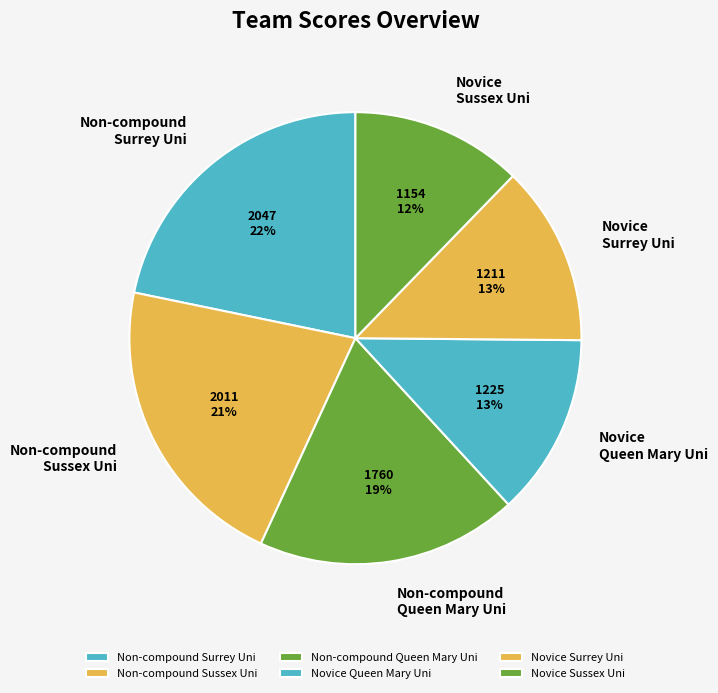

Count the number of slices in the pie.

6